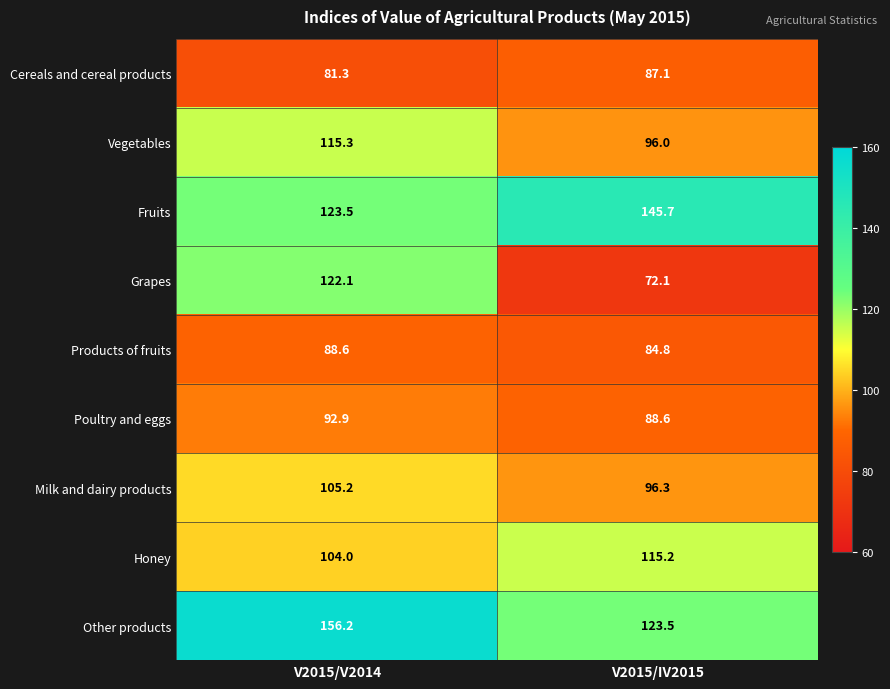

Where is Other products nearest to the value 139?

V2015/IV2015